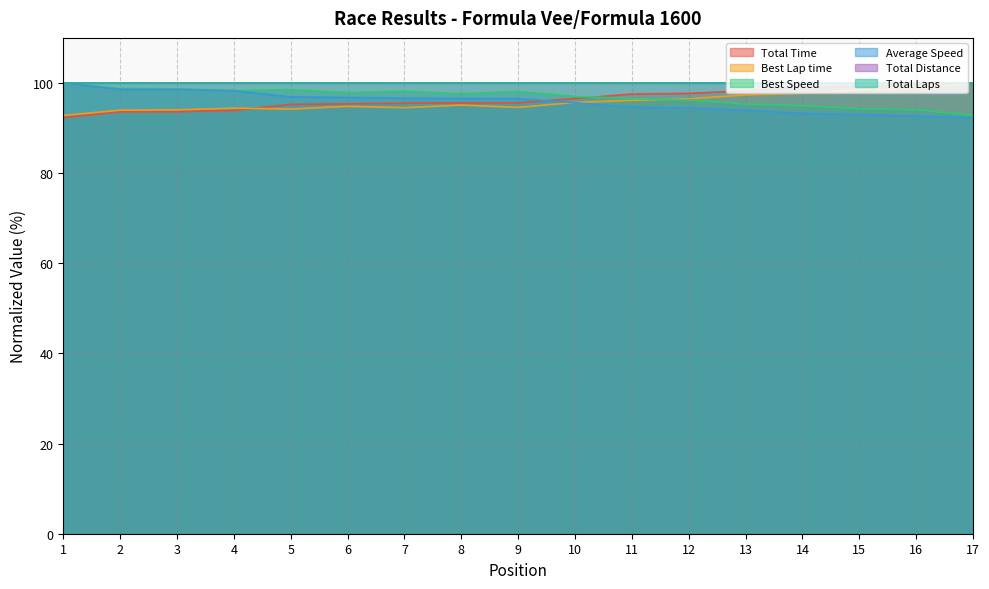

What is the sum of the Average Speed values at 9 and 15?

189.5